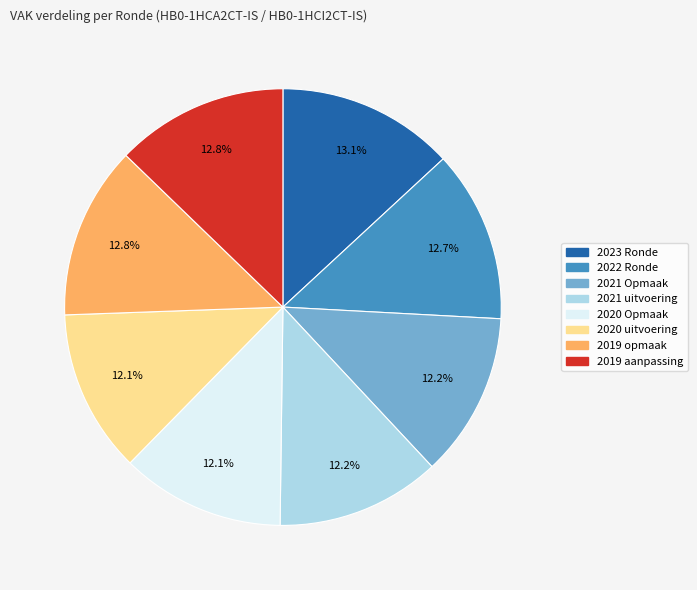

Does 2021 uitvoering account for over 50% of the chart?

No